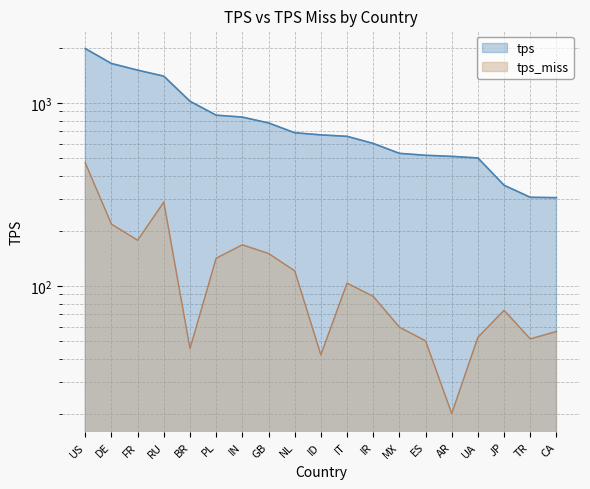

Reading right to left, transcribe all the data shown in this chart.

tps: 304.0	305.5	355.5	501.1	511.3	518.2	531.0	601.5	657.8	669.9	688.1	778.5	837.9	858.4	1022.9	1402.7	1512.3	1644.9	1984.2
tps_miss: 56.5	51.4	73.7	52.5	20.1	50.2	59.6	87.8	103.7	42.1	121.1	150.7	168.0	141.9	45.5	287.7	178.0	217.9	471.0